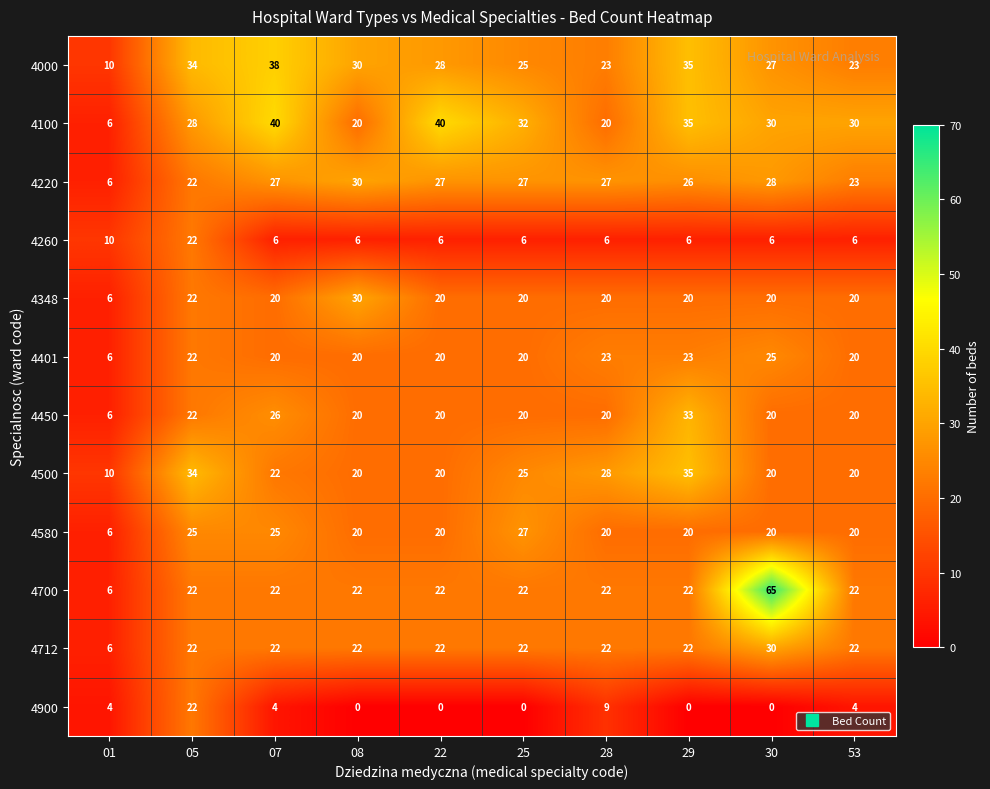

What value does the 4348 series have at 25?

20